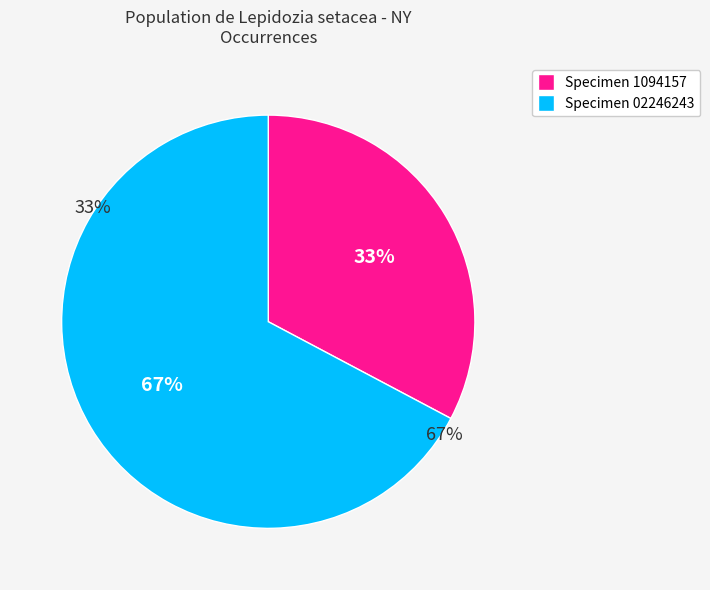

How many segments does this pie chart have?

2